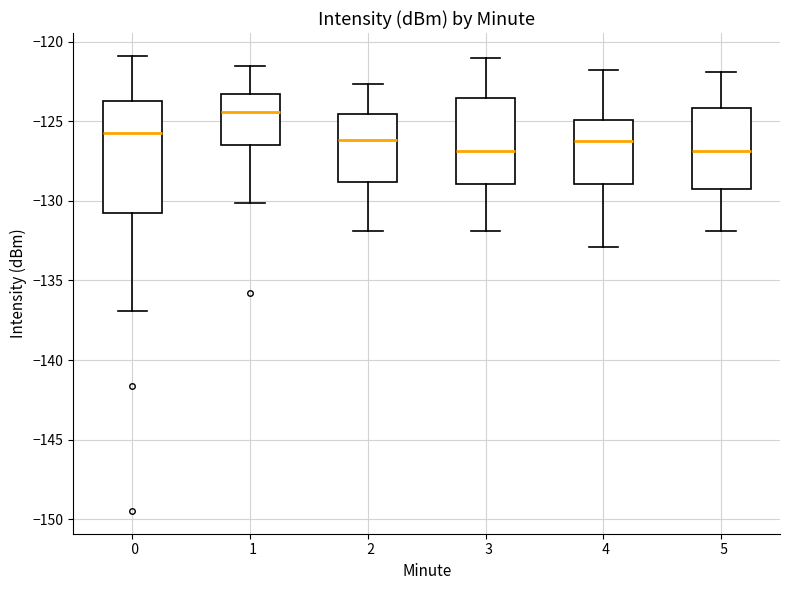

Which box is the tallest, from its lower edge to its upper edge?

0